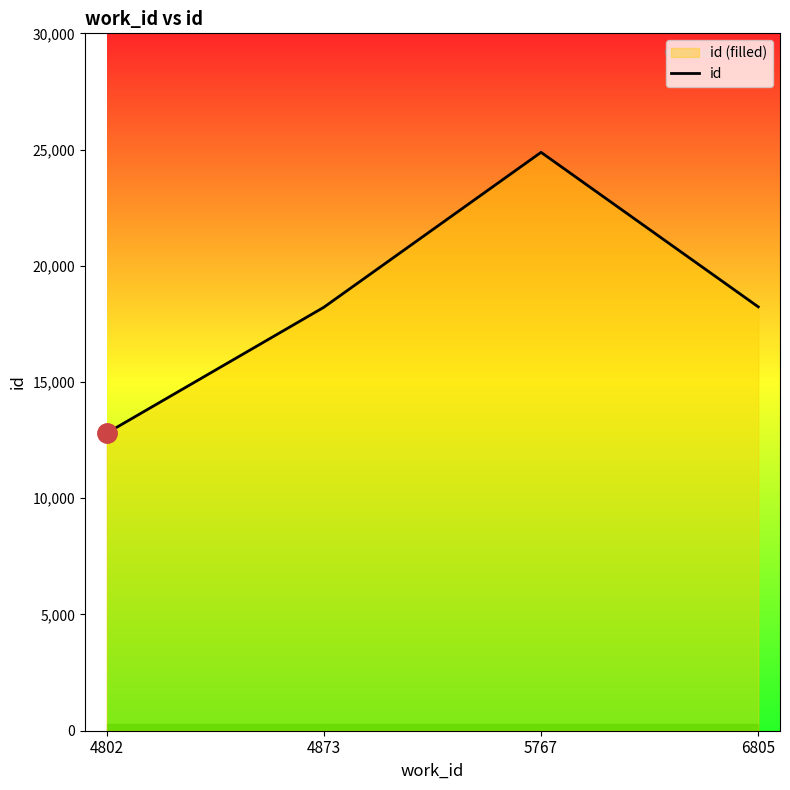

List the labels in order of value, largest first.

5767, 6805, 4873, 4802